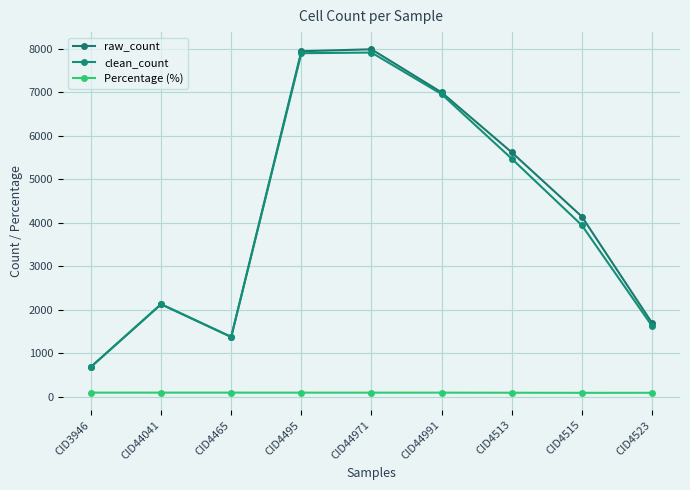

What is the total value across all series at CID44041?

4360.0